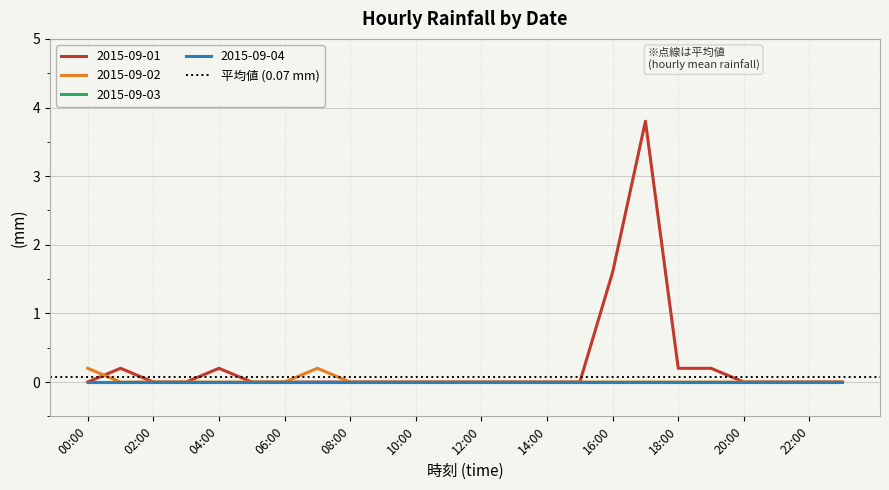

What position from the right is 15:00?

9